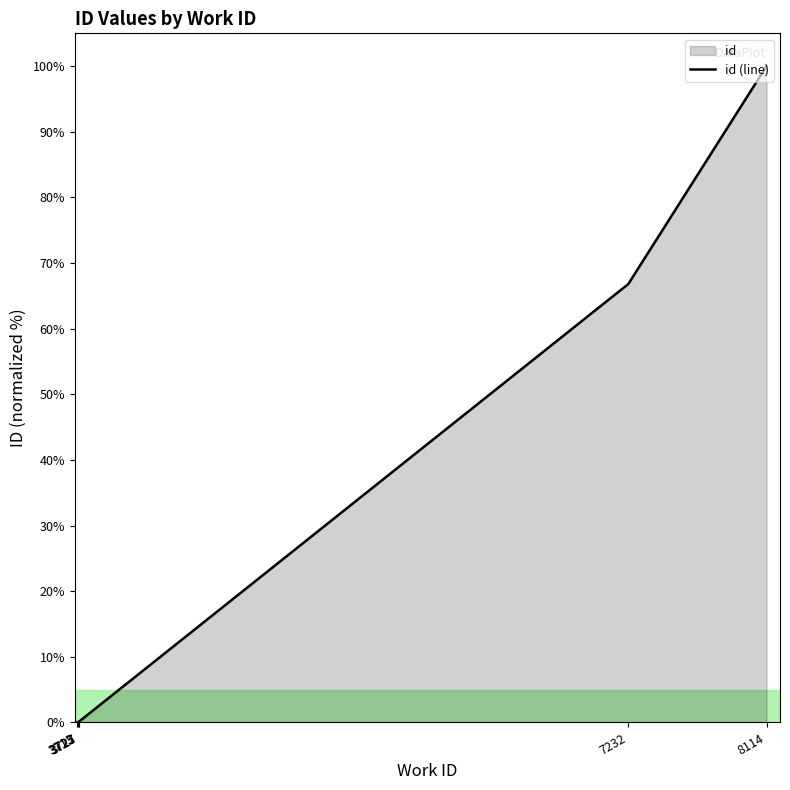

What is the difference between the maximum and minimum values?

100.0